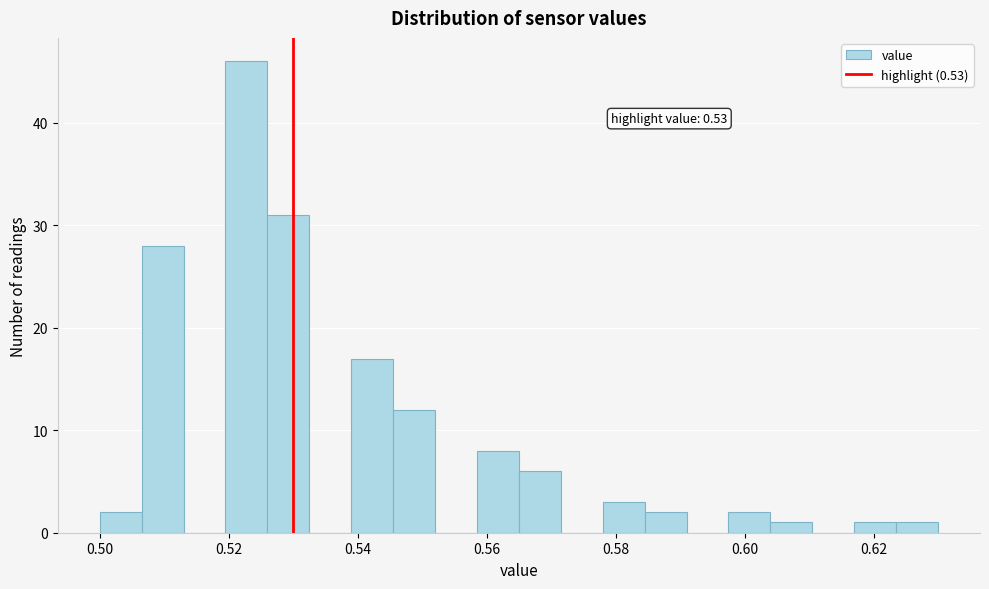

Around what value on the x-axis is the tallest bar? Give the approximate position of its centre, as read against the axis.

0.522